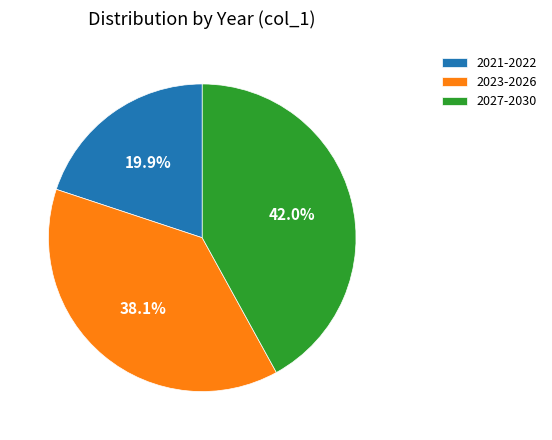

Rank the categories by value from lowest to highest.

2021-2022, 2023-2026, 2027-2030